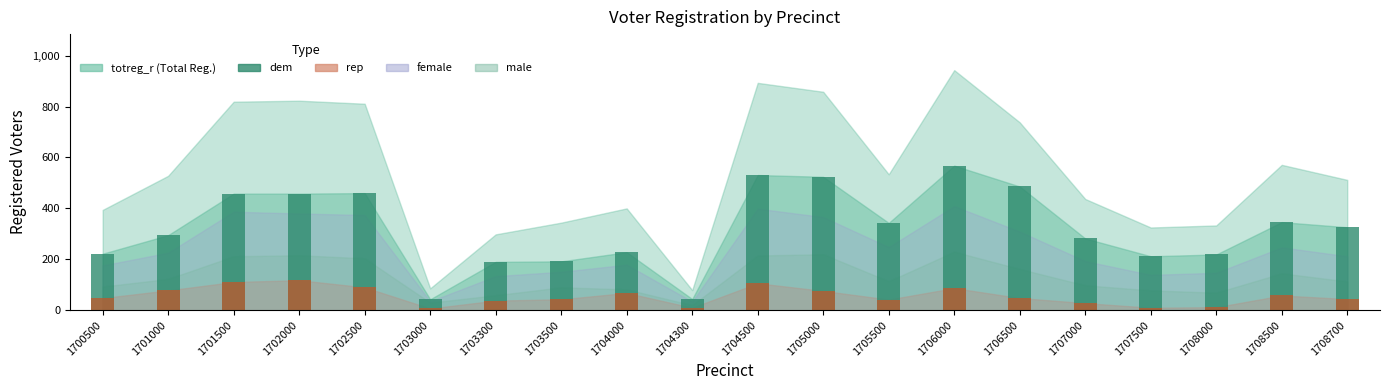

Count the number of categories in the chart.

20